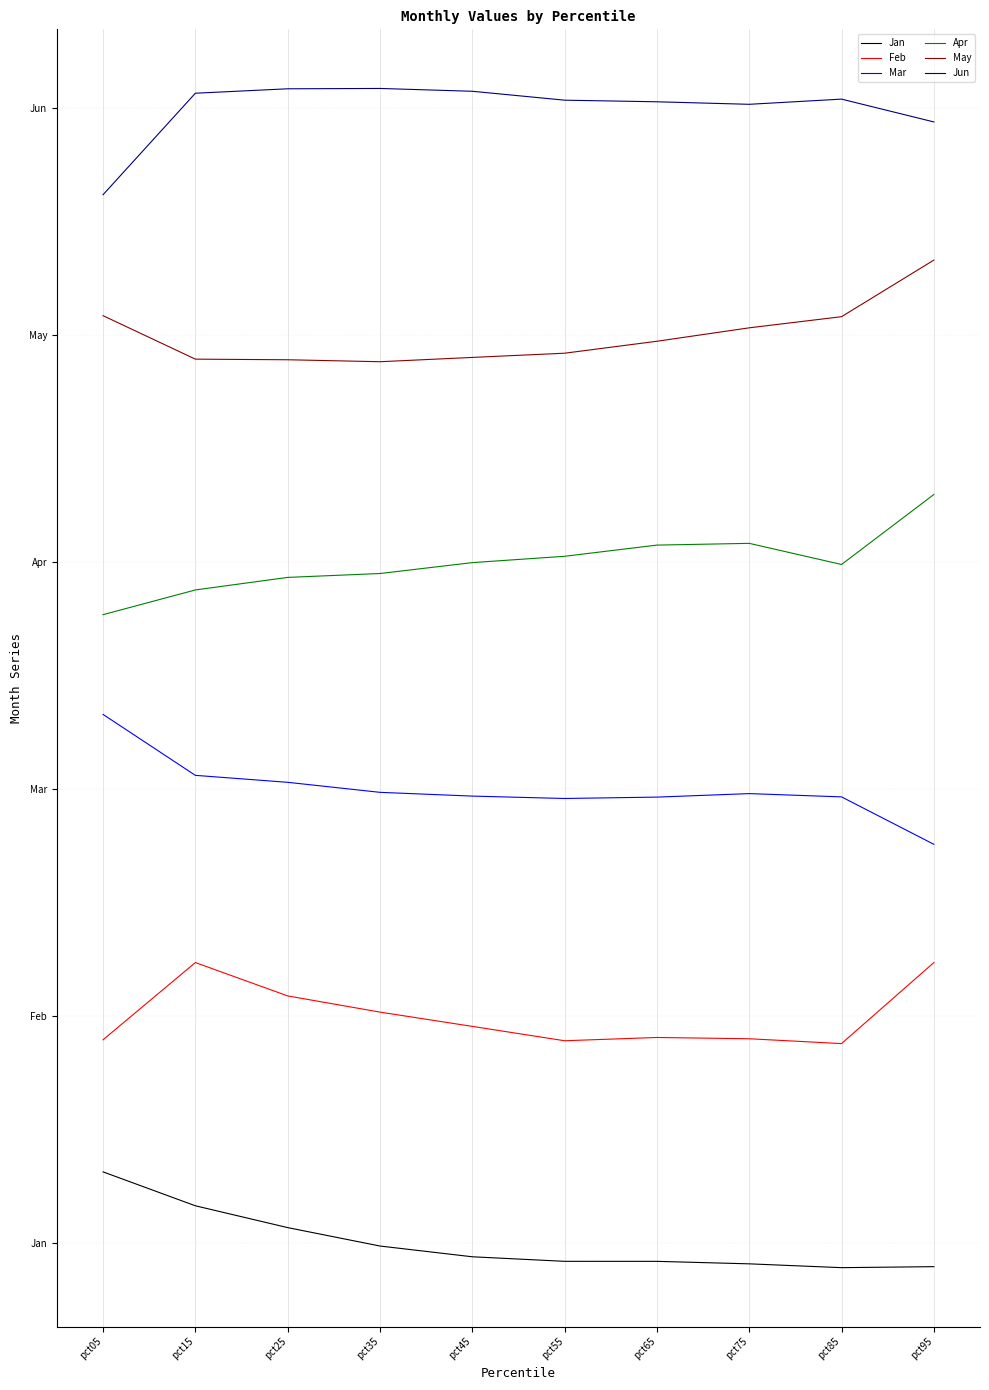

What is the approximate value of Mar at pct05?

7.0